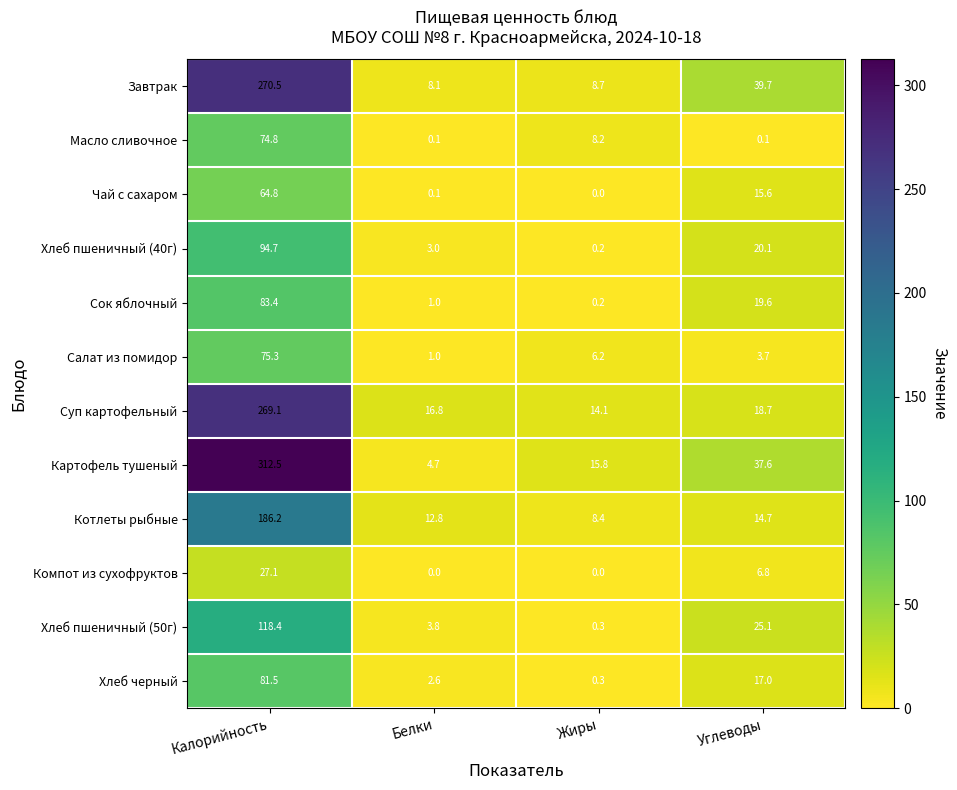

What is the difference between the highest and lowest values at Углеводы?

39.6